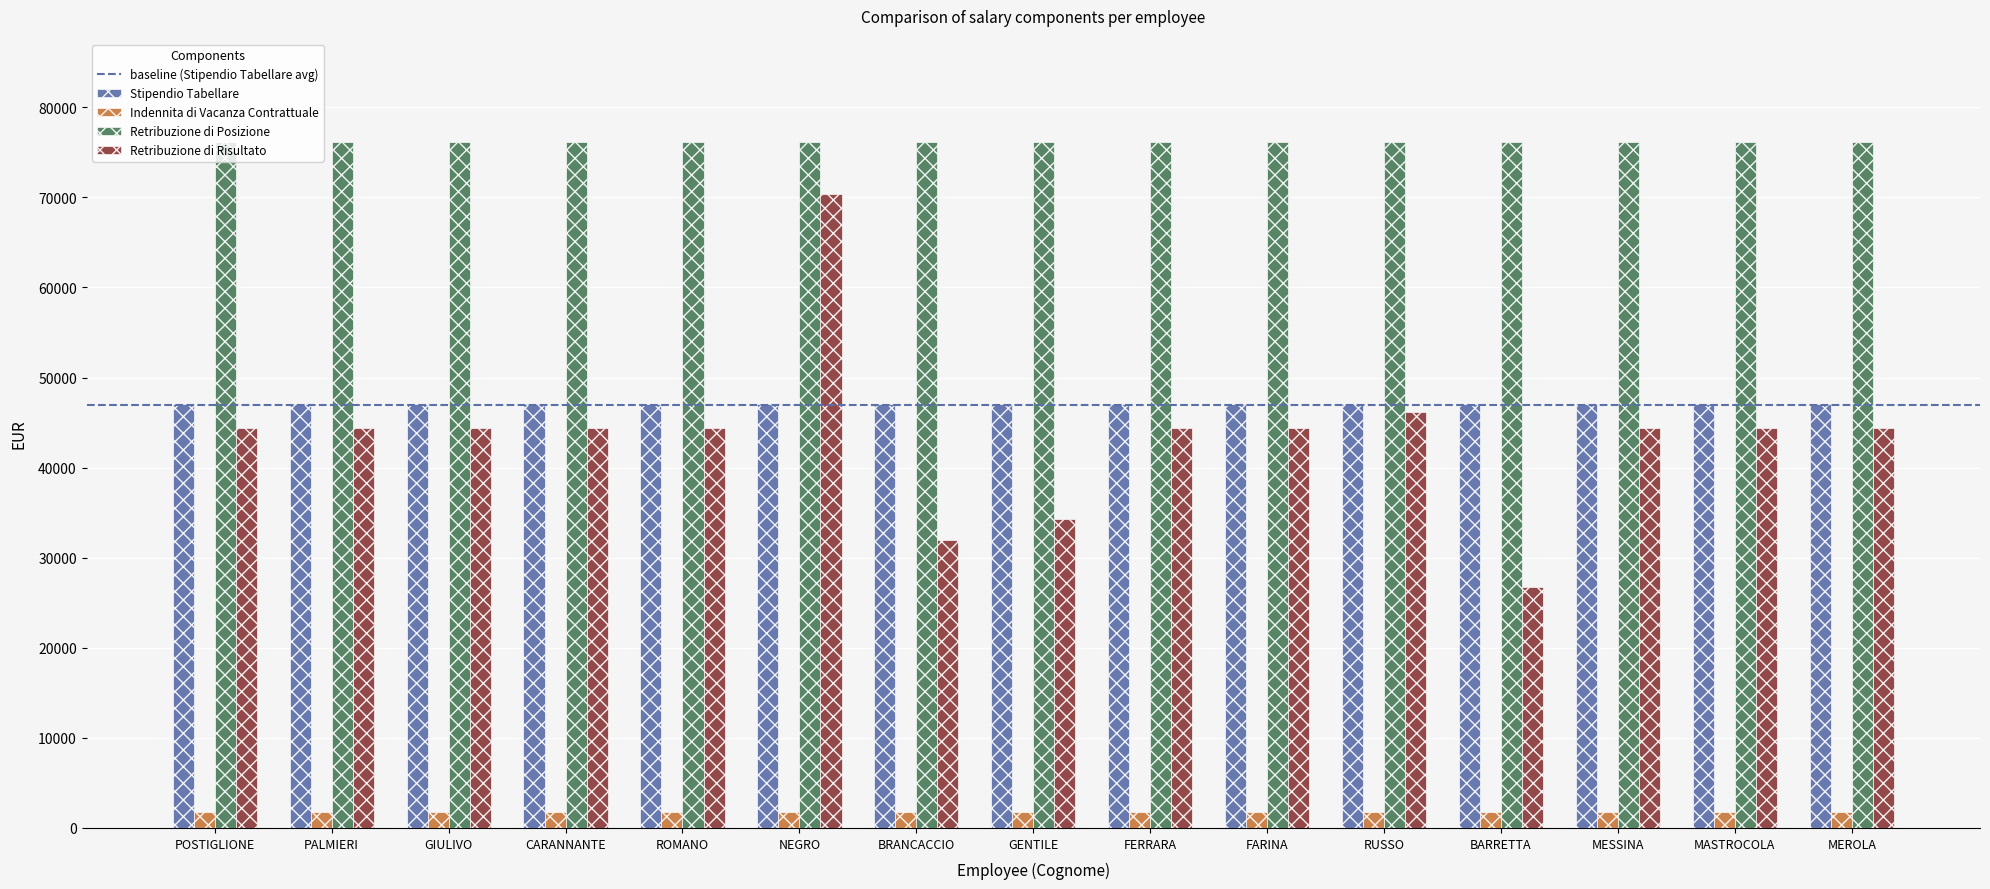

The value of Retribuzione di Posizione at FERRARA is 76189.5. True or false?

True